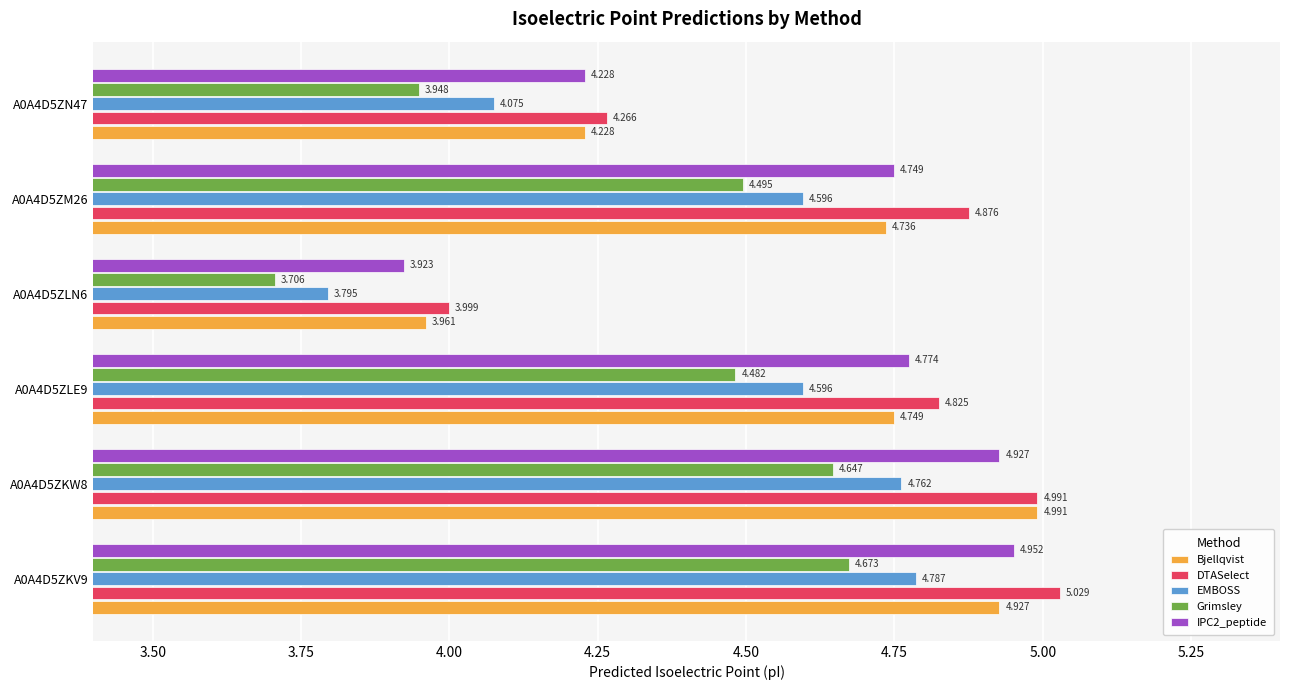

What is the sum of all Grimsley values?

26.0